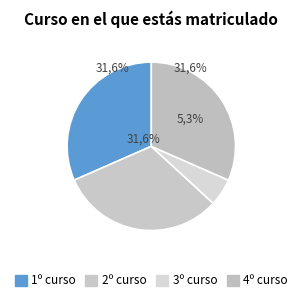

Combined, what portion of the pie is 1º curso and 3º curso?

36.8%